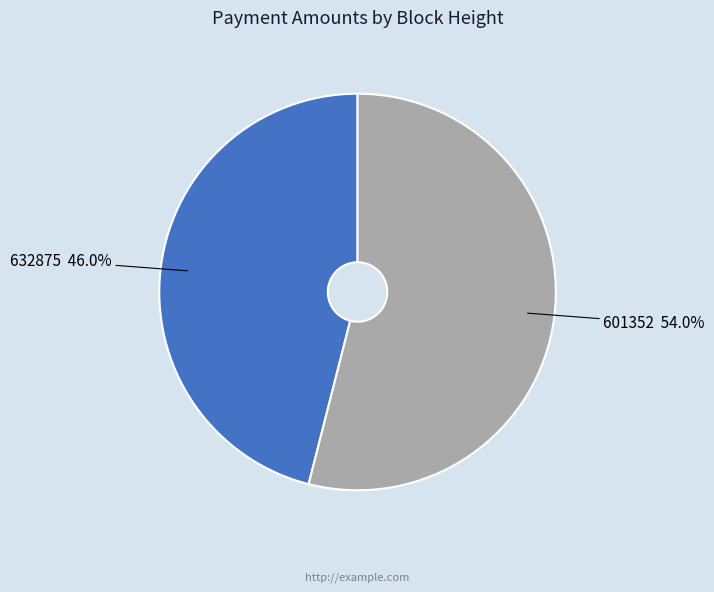

To the nearest percent, what percentage of the pie is 601352?

54%